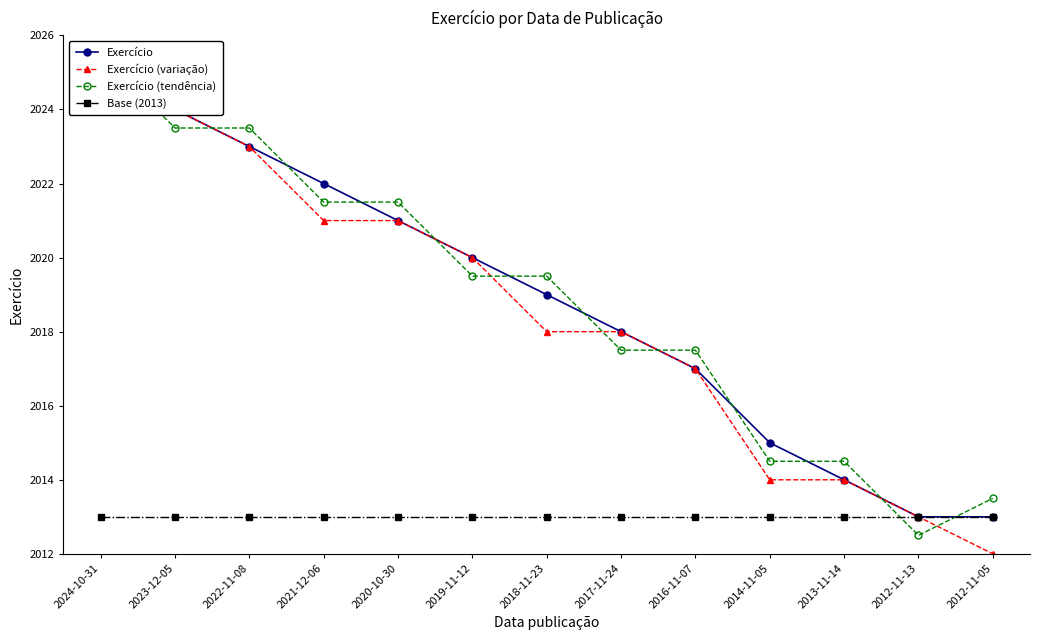

List the labels in order of Exercício (tendência) value, smallest first.

2012-11-13, 2012-11-05, 2014-11-05, 2013-11-14, 2017-11-24, 2016-11-07, 2019-11-12, 2018-11-23, 2021-12-06, 2020-10-30, 2023-12-05, 2022-11-08, 2024-10-31